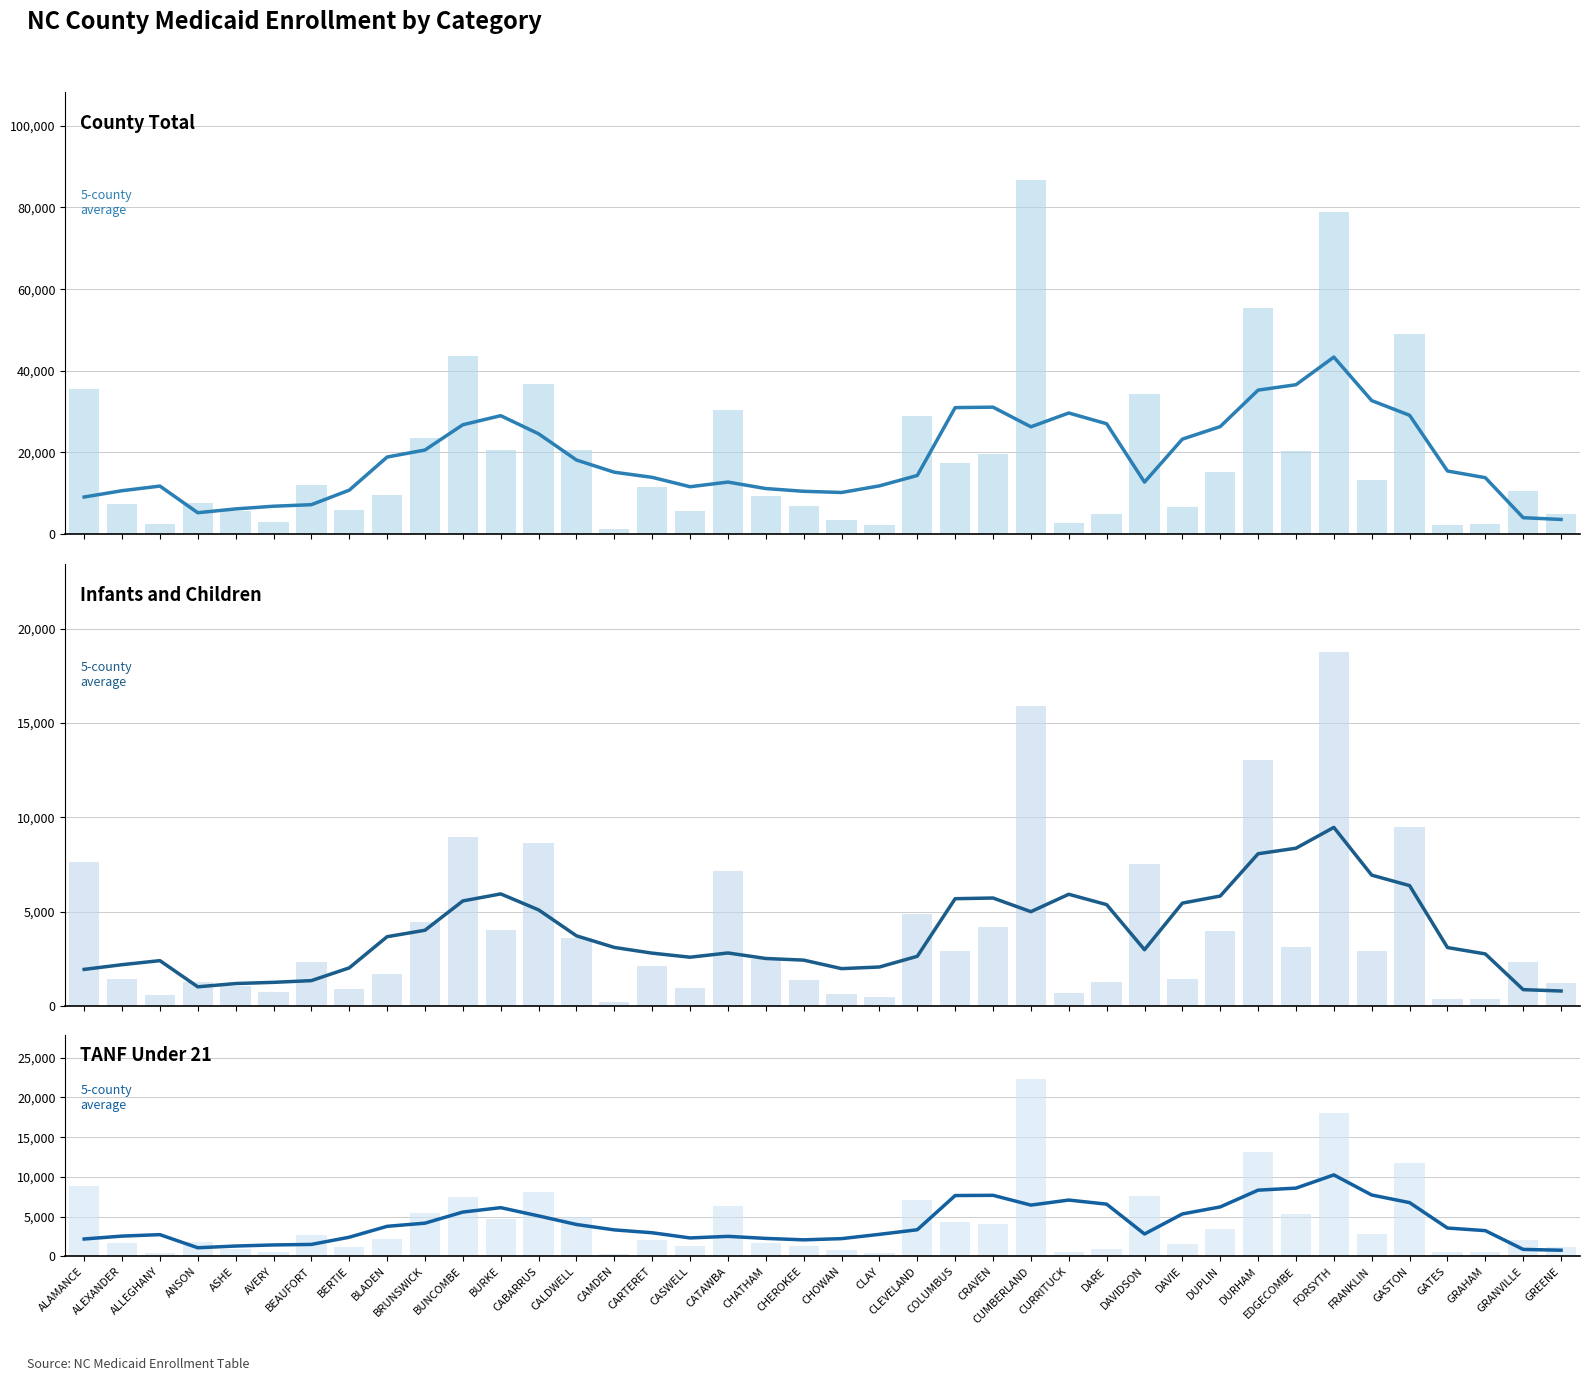

How many data points in COUNTY TOTAL (5-county avg) are above 15165?

19